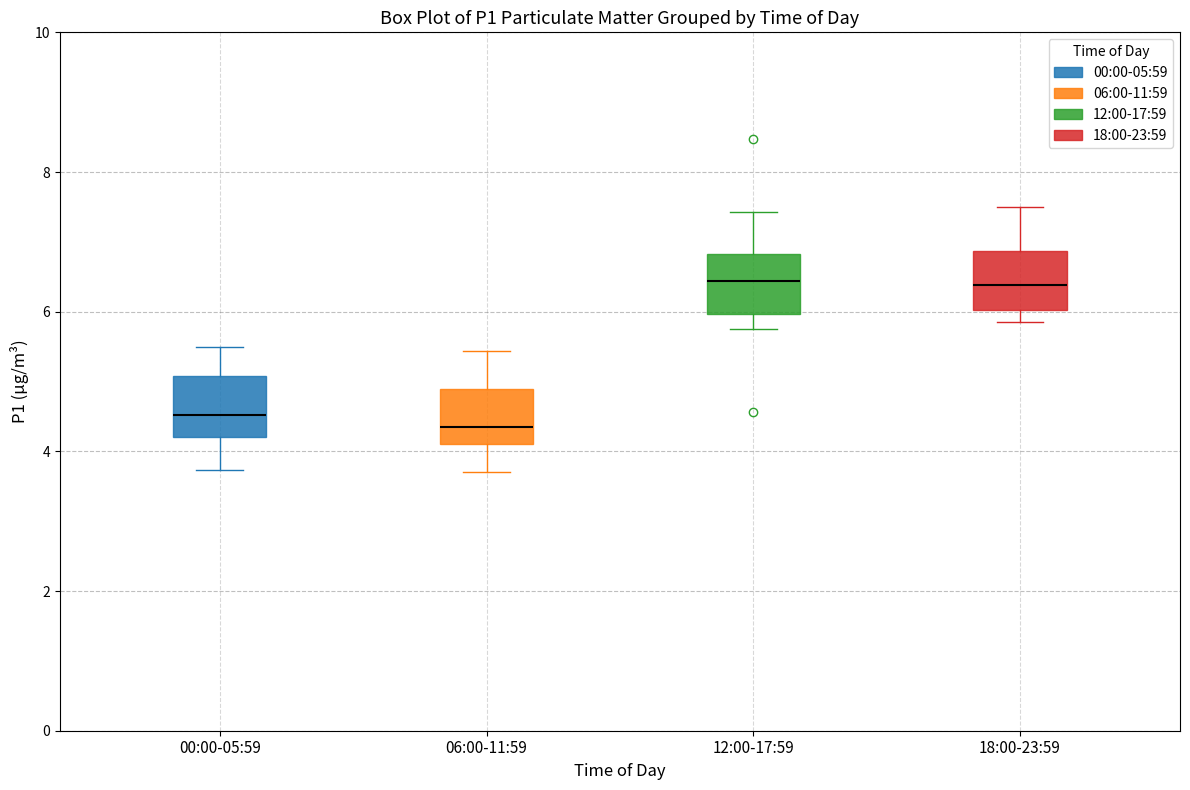

Reading left to right, read every box against the y-axis: the position of its median line, the range the box covers, and the ends of its whiskers. The values are not printed on the chart, so give them approximately, as read against the axis.

00:00-05:59: median 4.6, box 4.2 to 5.0, whiskers 3.8 to 5.6
06:00-11:59: median 4.4, box 4.2 to 4.8, whiskers 3.8 to 5.4
12:00-17:59: median 6.4, box 6.0 to 6.8, whiskers 5.8 to 7.4
18:00-23:59: median 6.4, box 6.0 to 6.8, whiskers 5.8 to 7.6